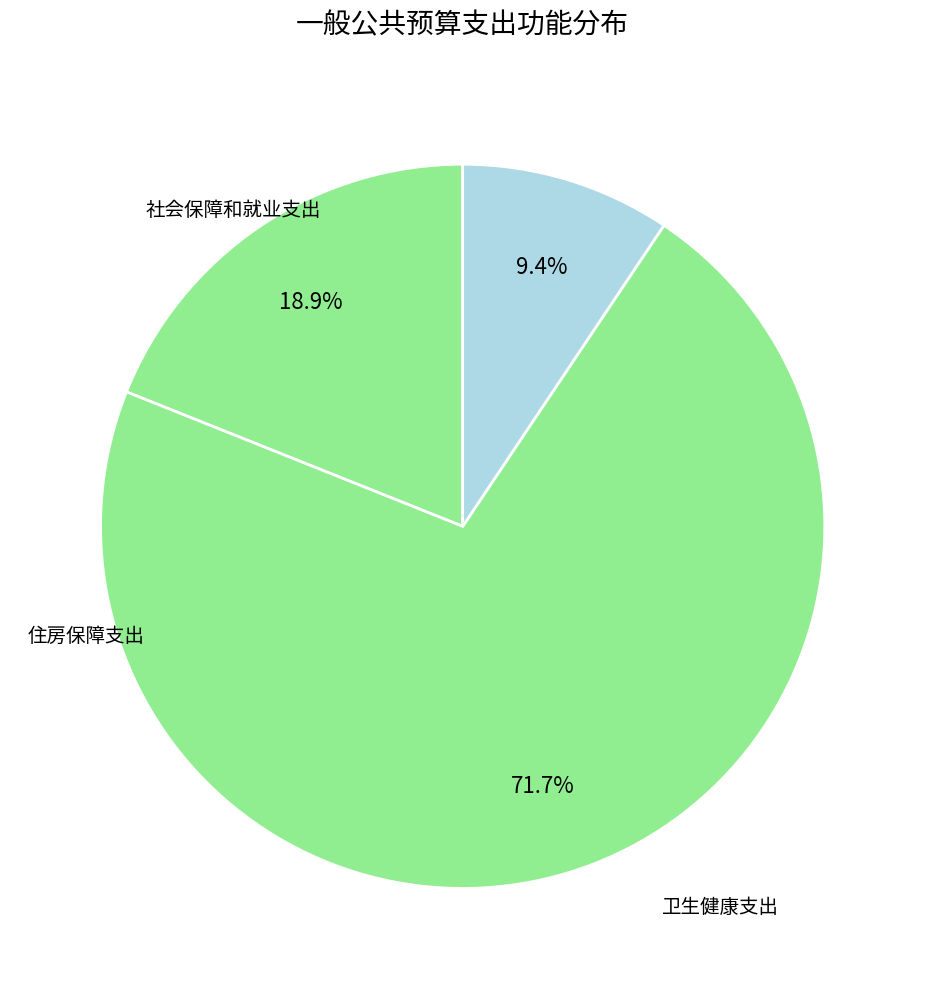

What is the change in value from 卫生健康支出 to 住房保障支出?

-149.1